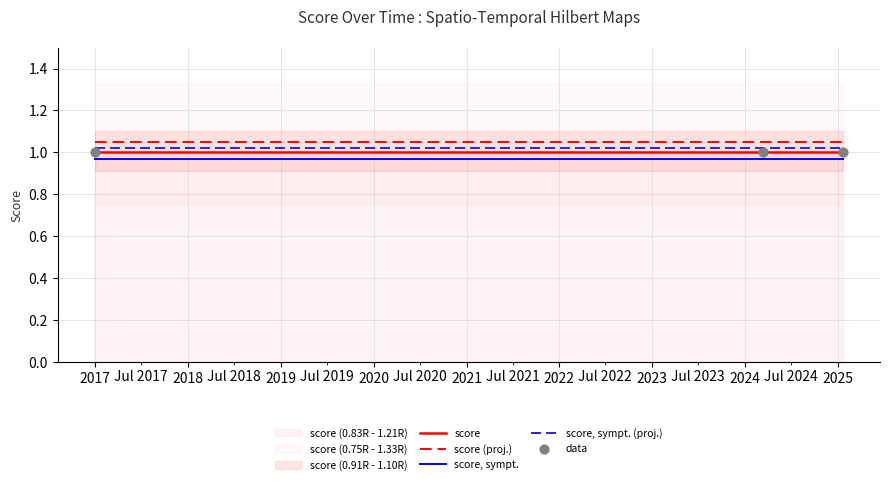

What is the total value across all series at 2018?

5.0